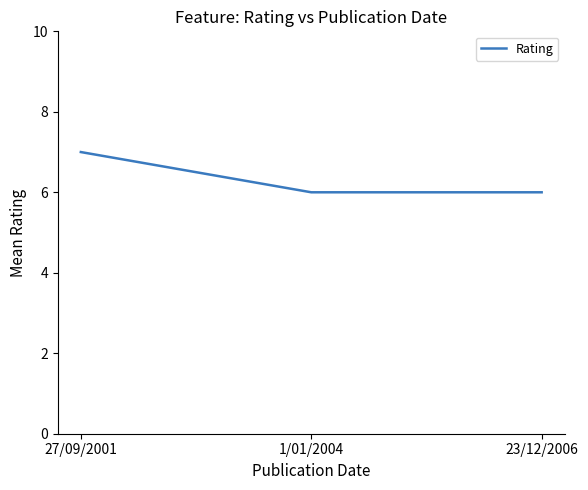

How many series are shown in this chart?

1